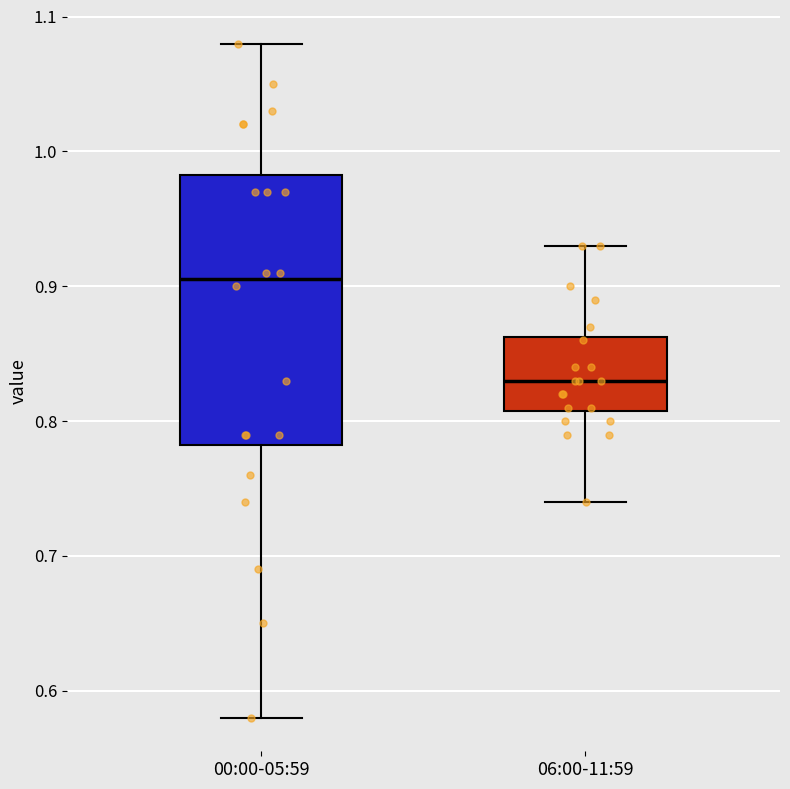

Reading left to right, read every box against the y-axis: the position of its median line, the range the box covers, and the ends of its whiskers. The values are not printed on the chart, so give them approximately, as read against the axis.

00:00-05:59: median 0.91, box 0.78 to 0.98, whiskers 0.58 to 1.08
06:00-11:59: median 0.83, box 0.81 to 0.86, whiskers 0.74 to 0.93